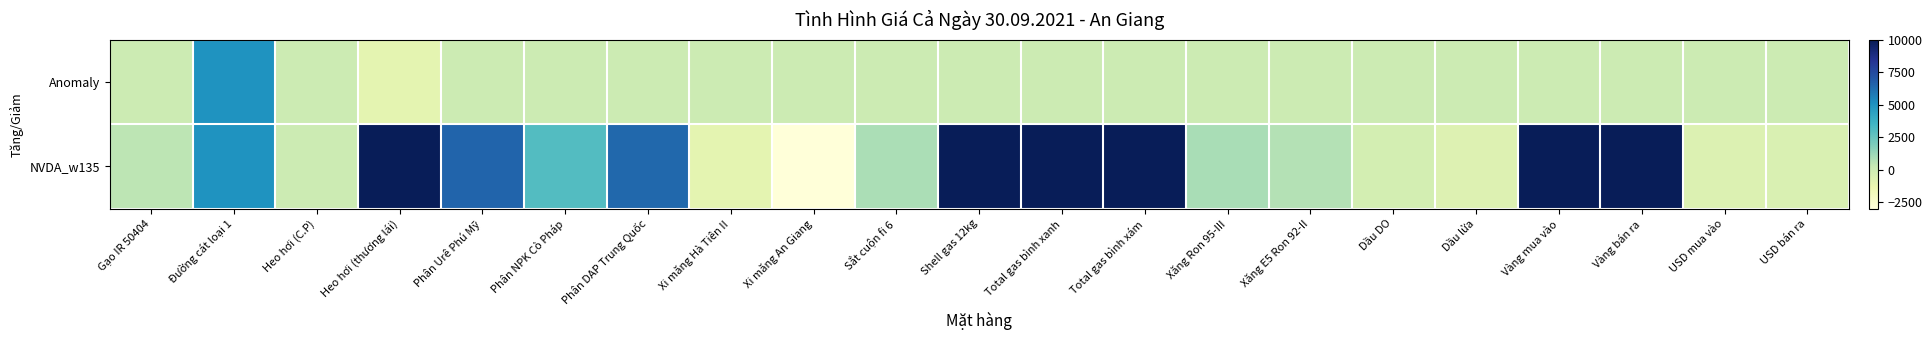

Which series has the largest total across all categories?

NVDA_w135